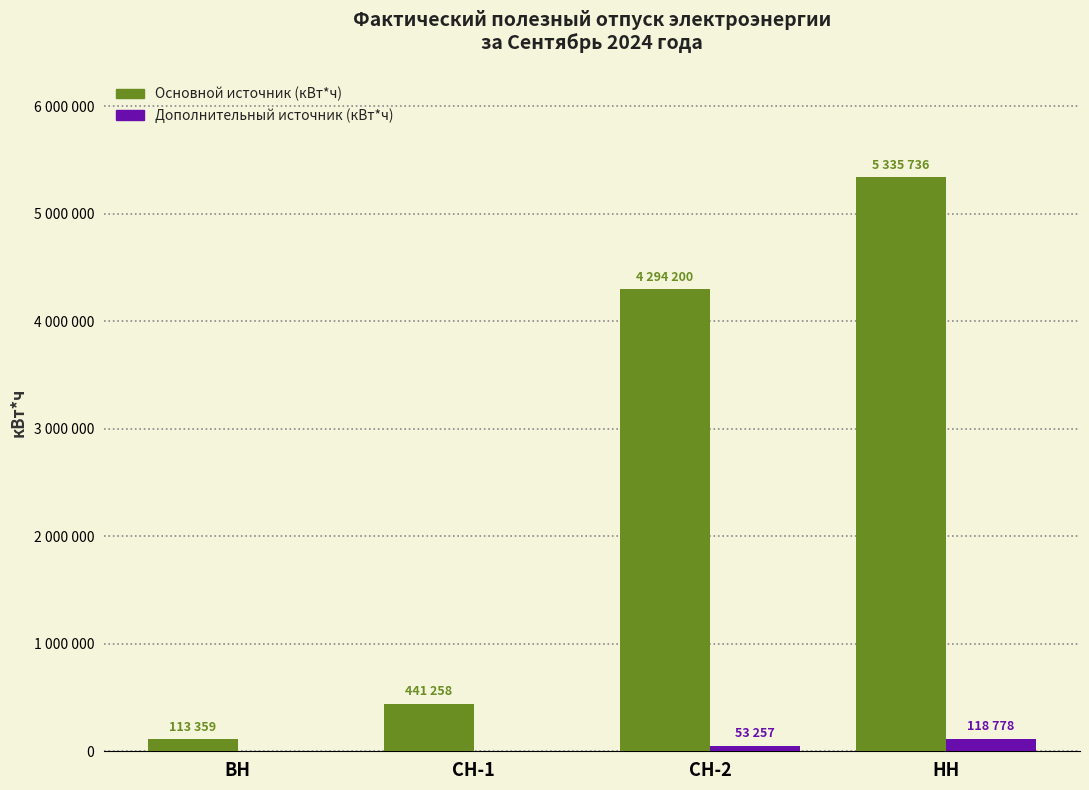

Are the bars horizontal?

No